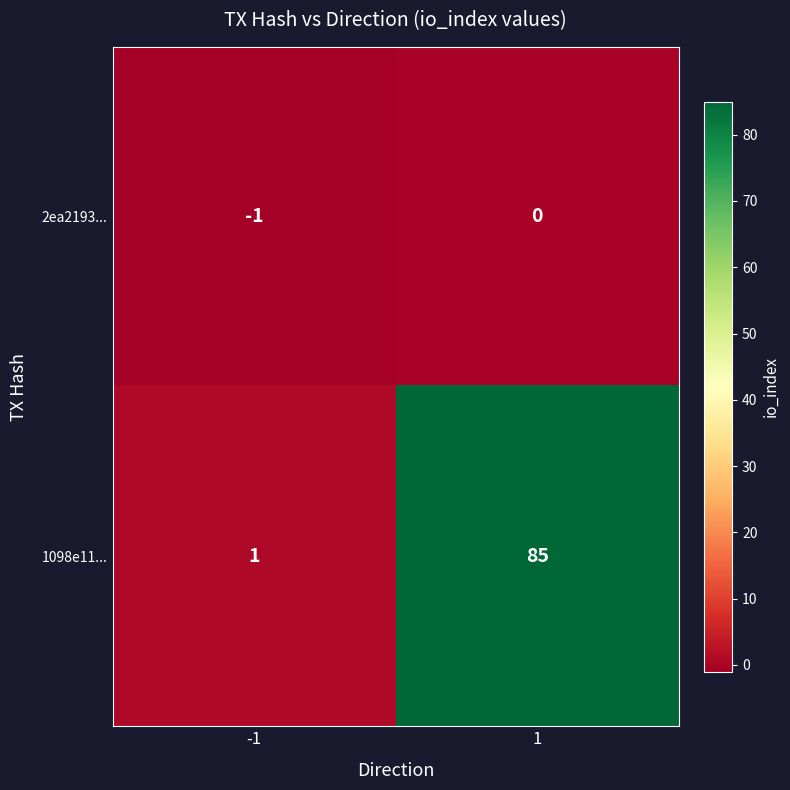

Count the number of data series in this chart.

2